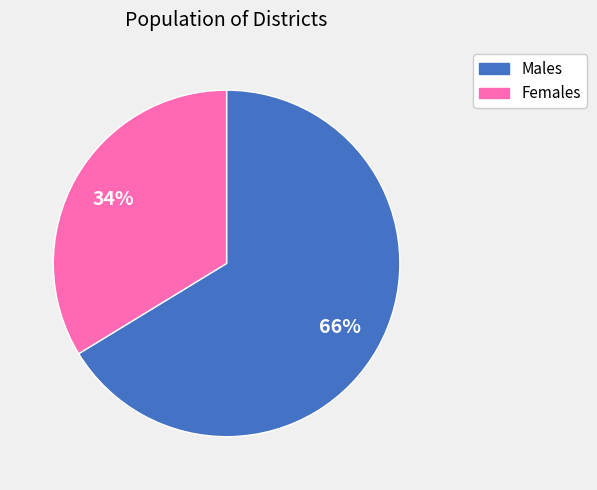

To the nearest percent, what is the average slice percentage?

50%